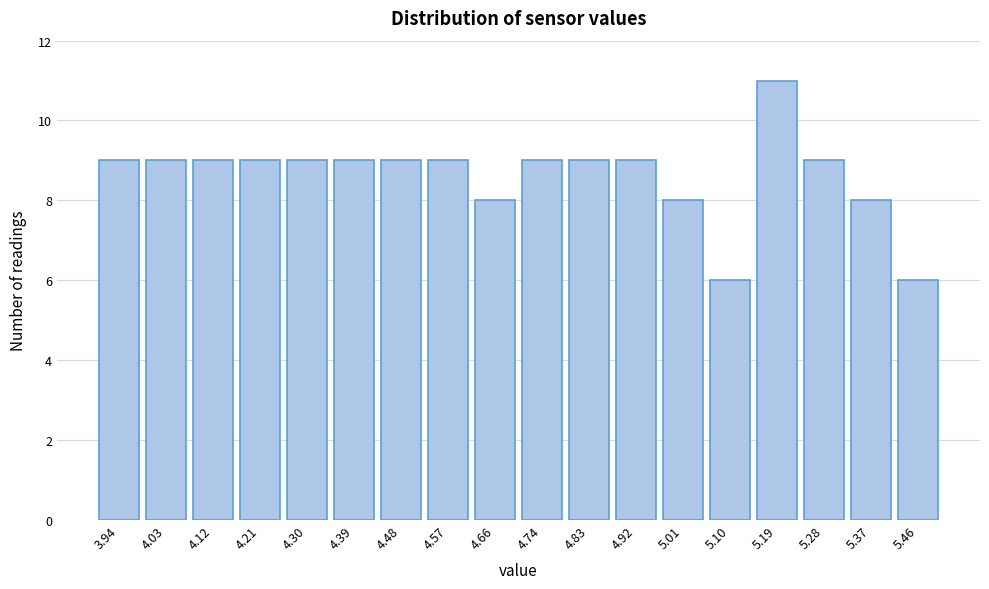

How tall is the bar that spans 3.90 to 3.99 on the x-axis? Neither the bar edges nor the heights are printed on the chart, so give them approximately, as read against the axes.

9